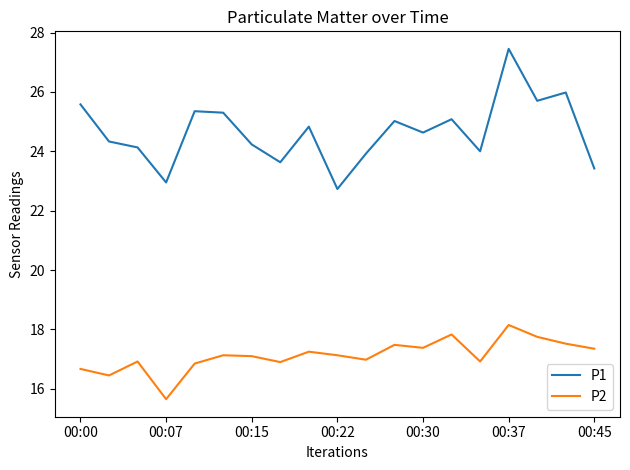

True or false: P2 and P1 intersect in this chart.

False